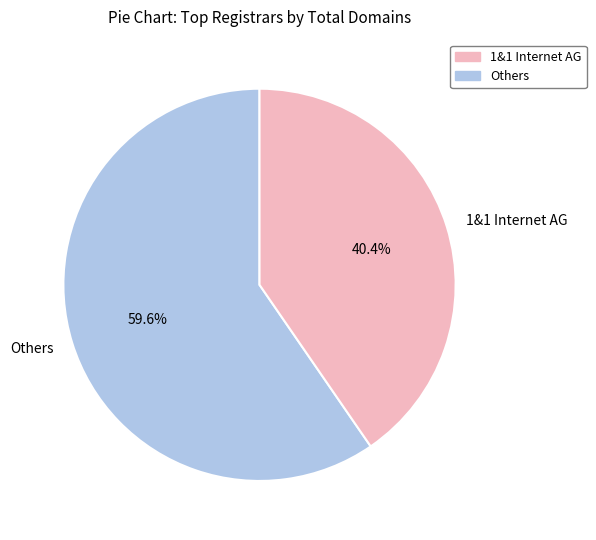

Rank the categories by value from lowest to highest.

1&1 Internet AG, Others